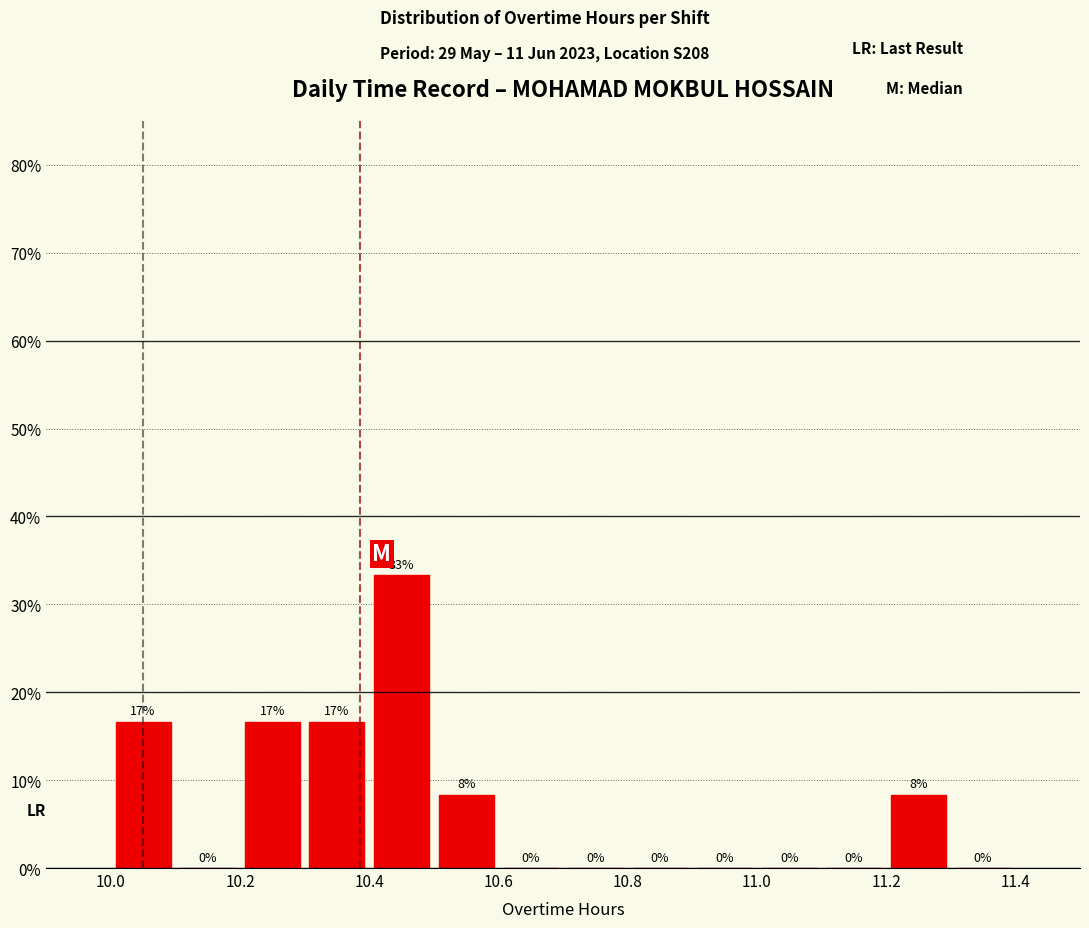

Which range on the x-axis has the tallest bar?

10.4 to 10.5